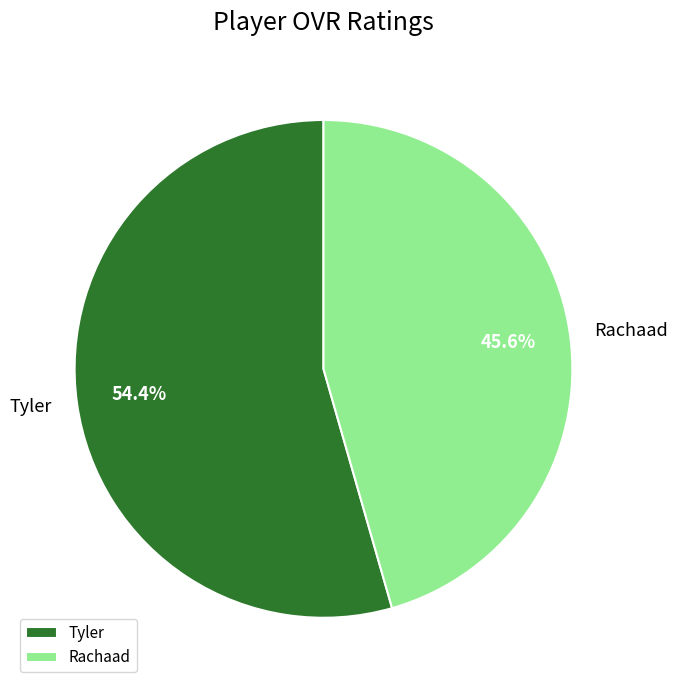

To the nearest percent, what percentage of the pie is Rachaad?

46%